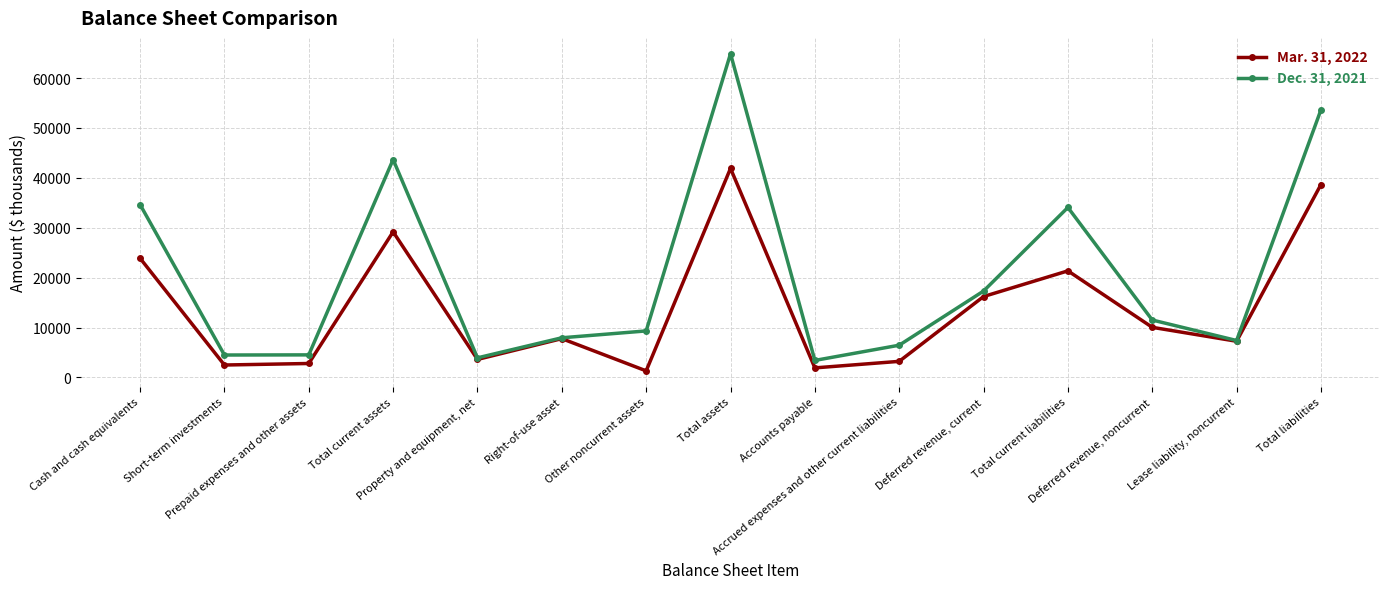

What is the label of the 6th point from the left?

Right-of-use asset